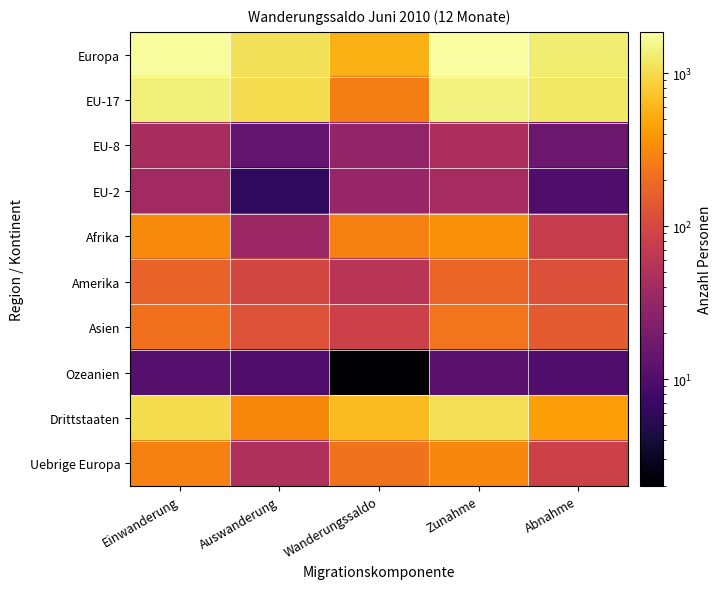

Between Zunahme and Wanderungssaldo, which is larger?

Zunahme